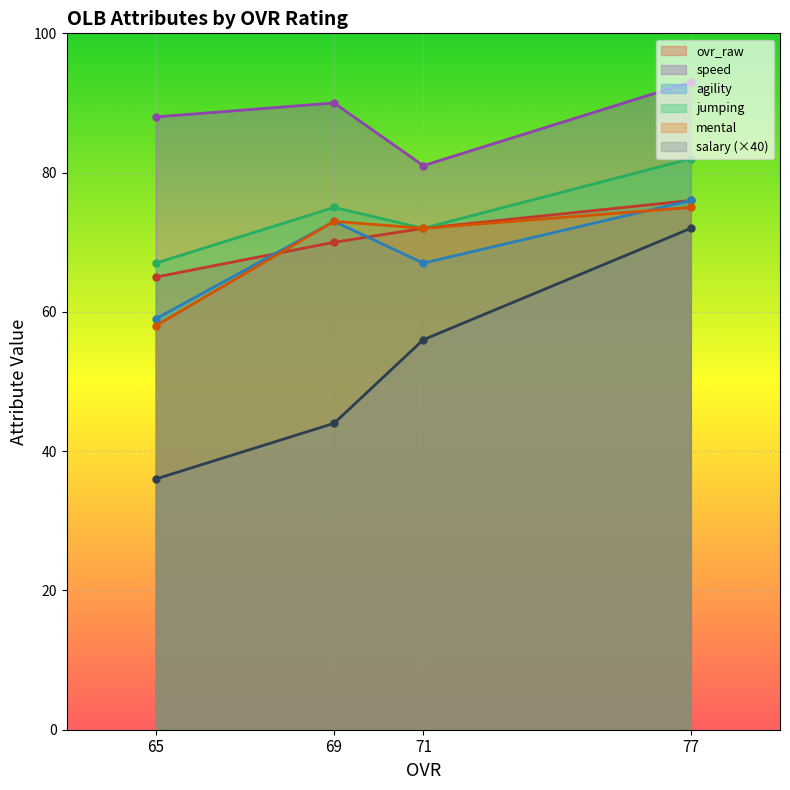

List the series in order of their peak value, lowest first.

salary, mental, ovr_raw, agility, jumping, speed